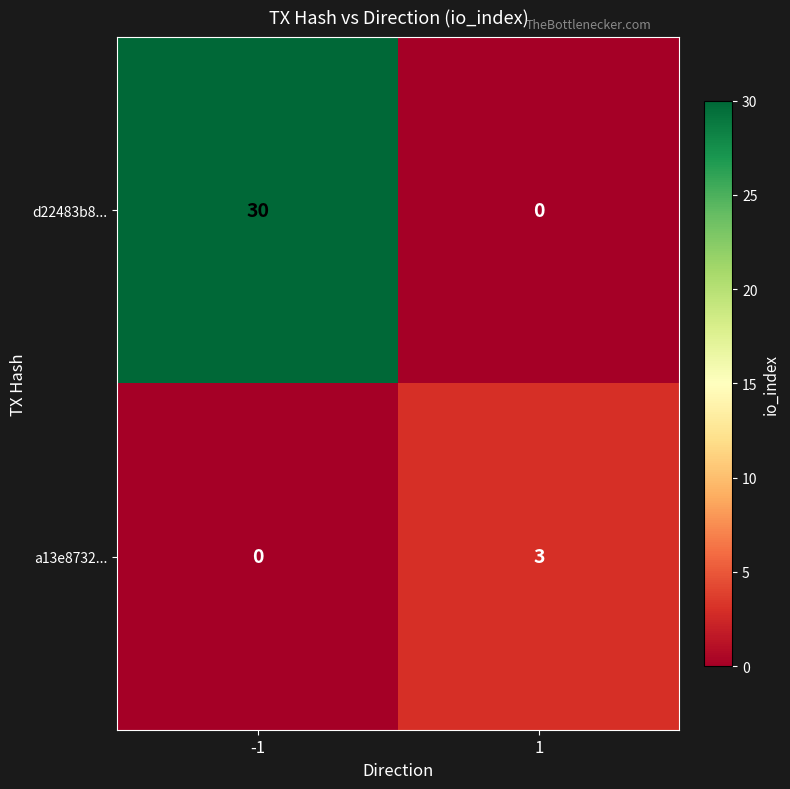

The value of a13e8732... at -1 is 0. True or false?

True